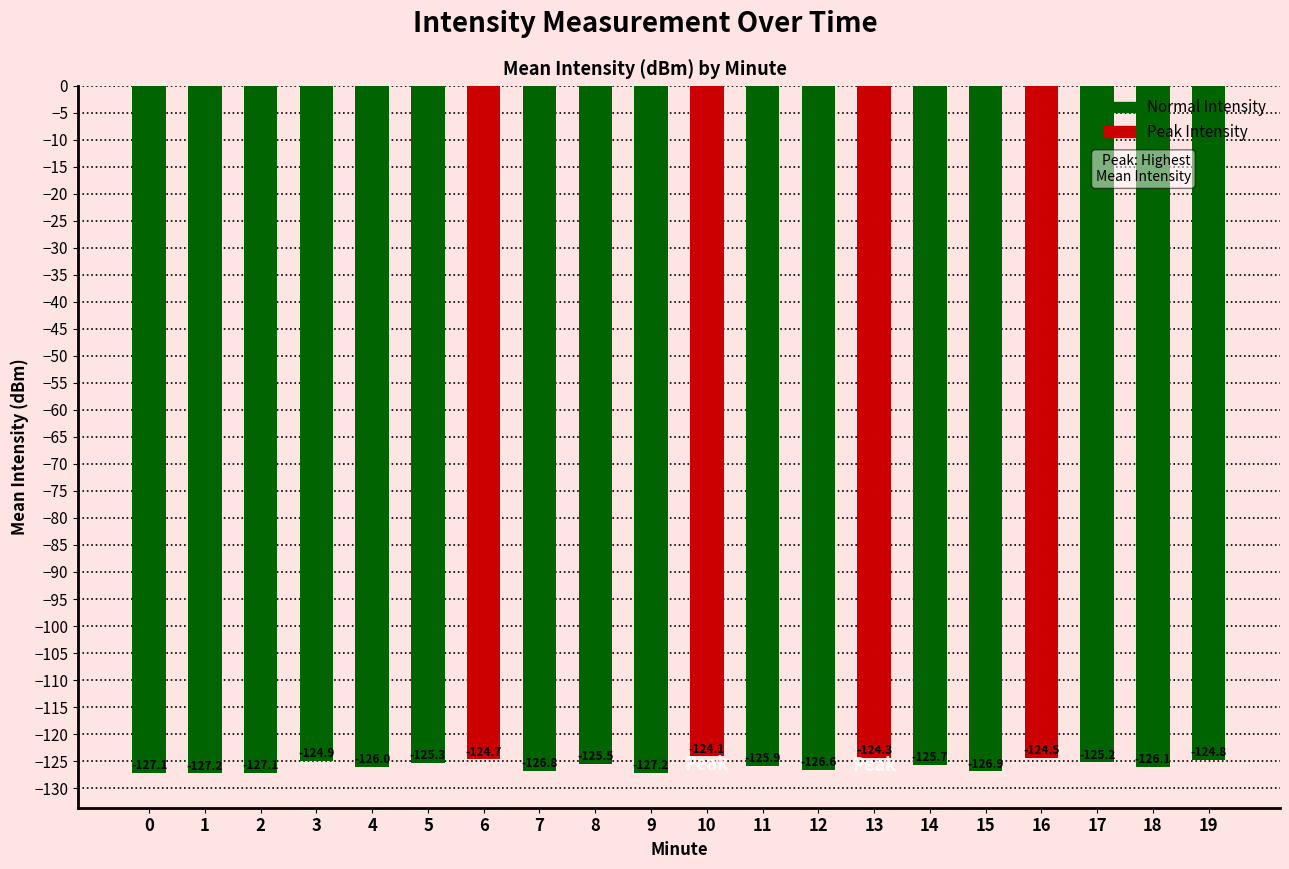

At which category does the chart reach its peak across all series?

10